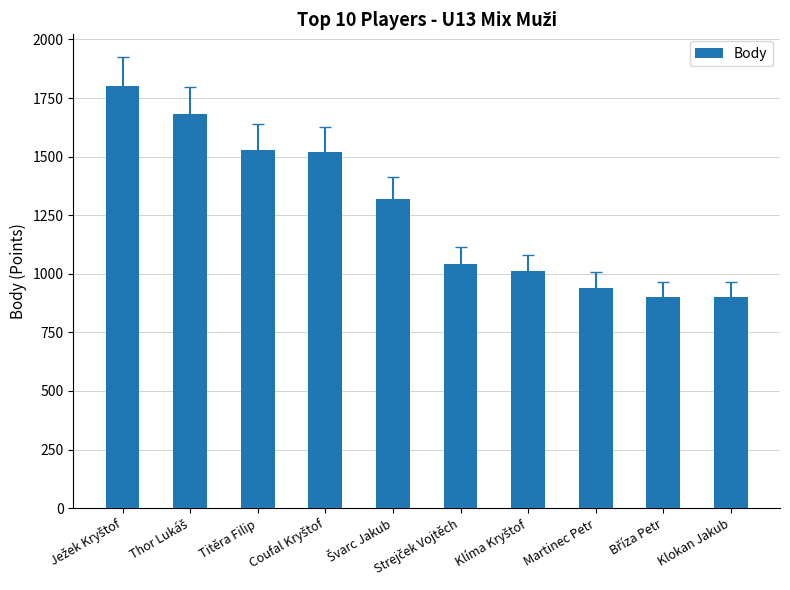

What is the minimum value shown in the chart?

900